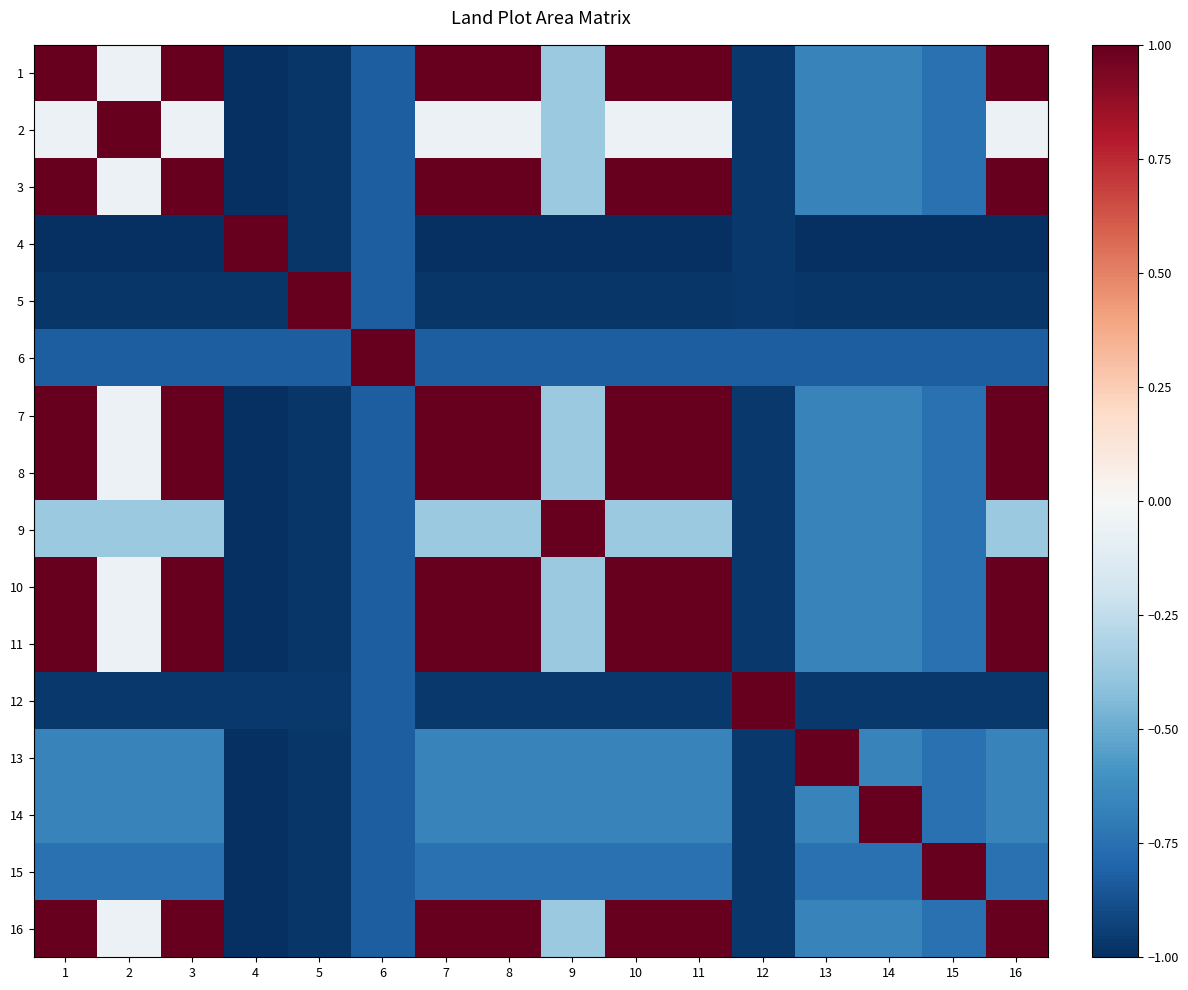

Which category has the highest value across all series?

1